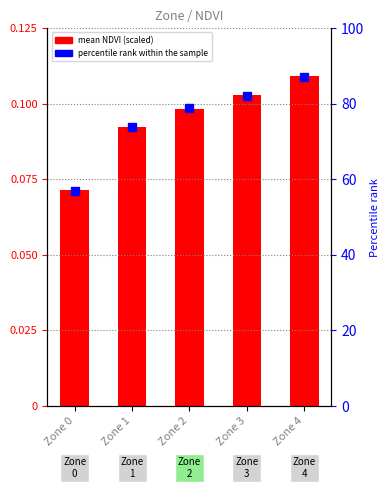

How many mean NDVI (scaled) values are between 0 and 1?

5